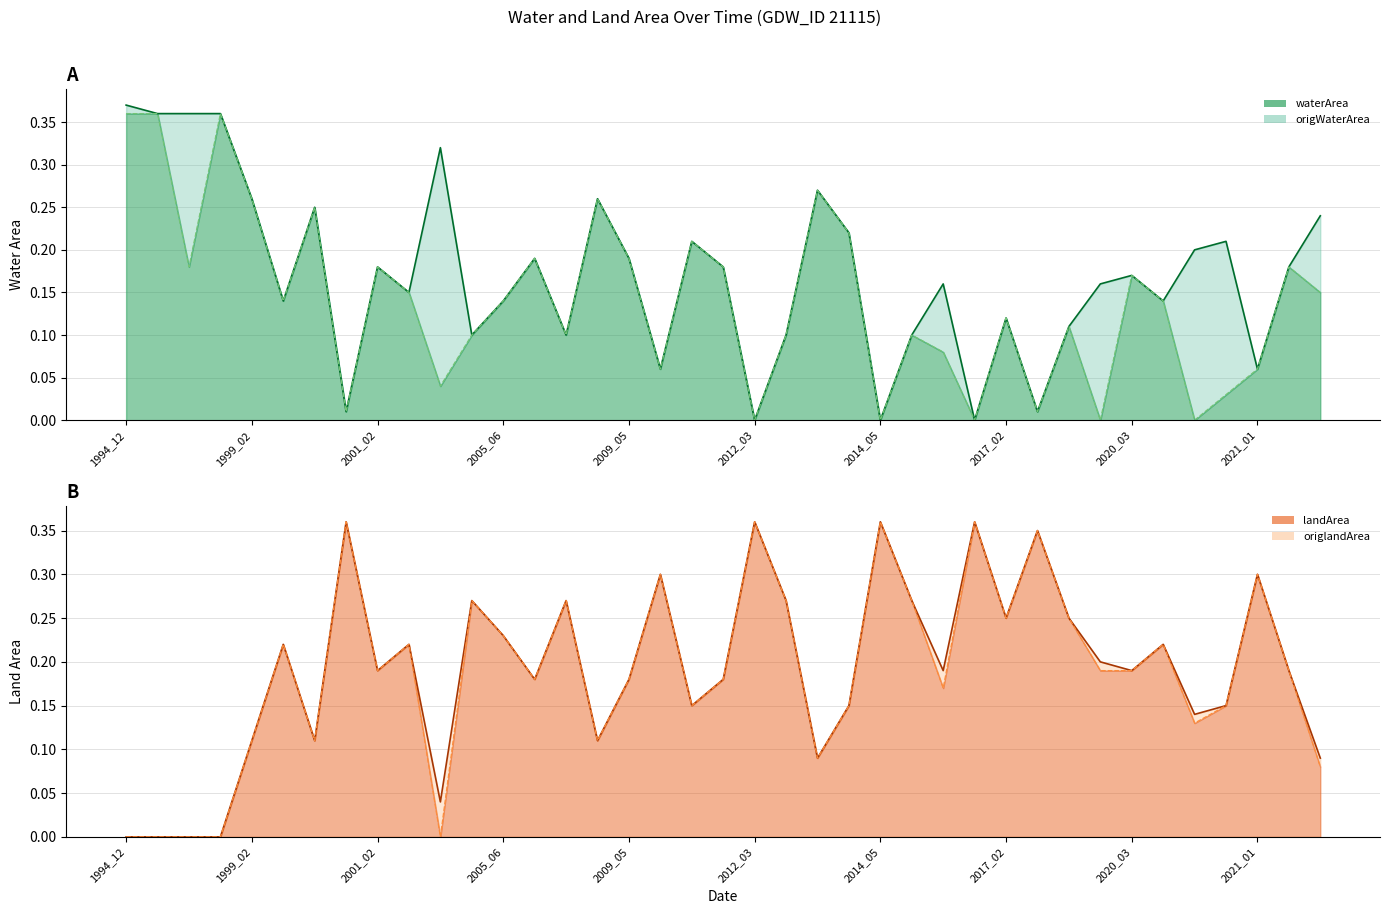

True or false: waterArea and origWaterArea intersect in this chart.

False